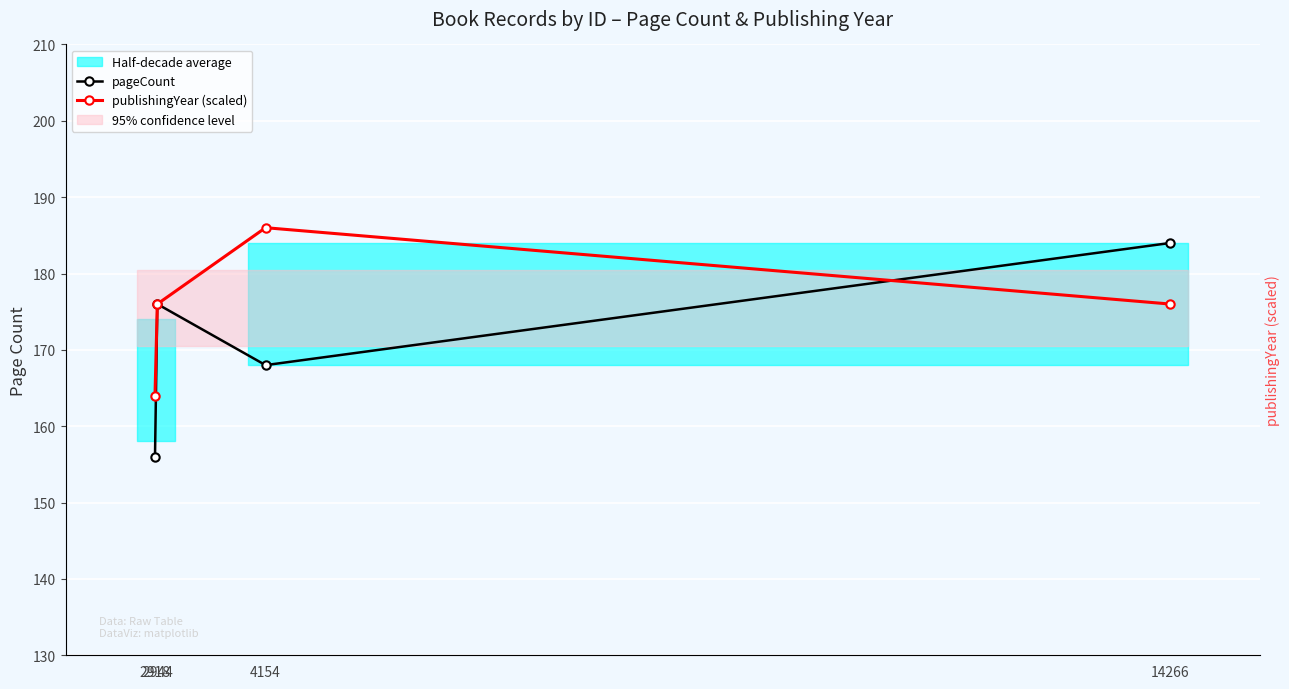

Which series has the largest total across all categories?

publishingYear (scaled)